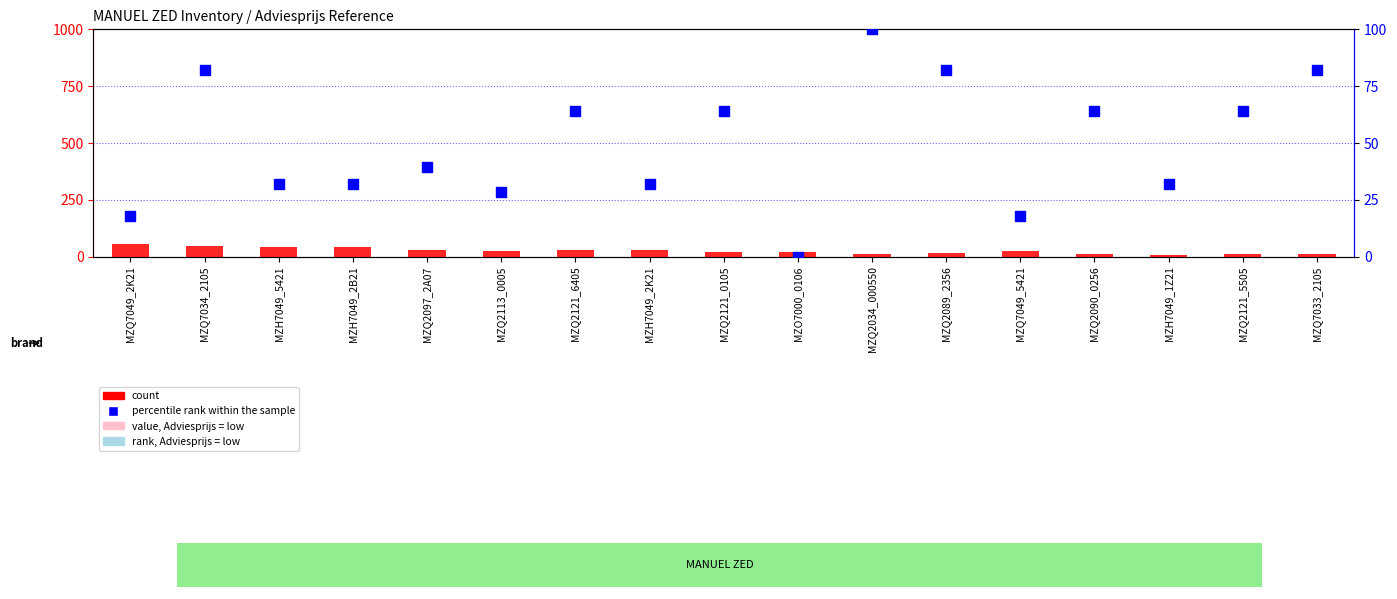

At which category is the sum across all series the highest?

MZQ7034_2105